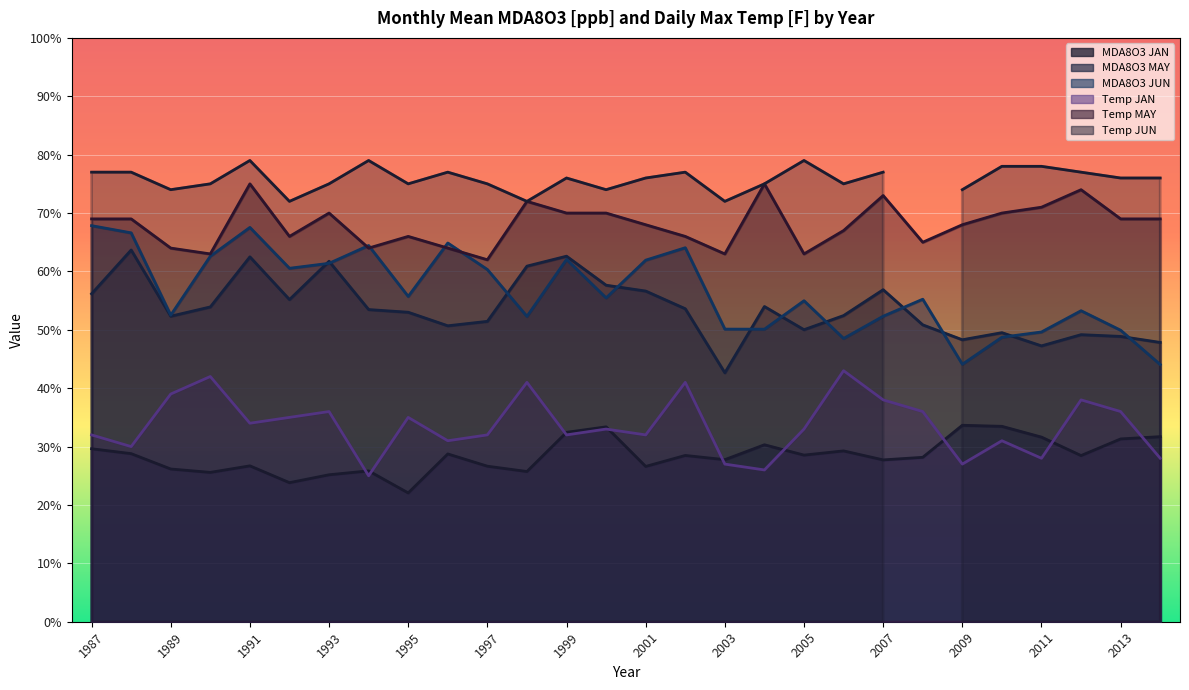

List the labels in order of MDA8O3 JUN value, smallest first.

2014, 2009, 2006, 2010, 2011, 2013, 2004, 2003, 1998, 2007, 1989, 2012, 2005, 2008, 2000, 1995, 1997, 1992, 1993, 2001, 1999, 1990, 2002, 1994, 1996, 1988, 1991, 1987